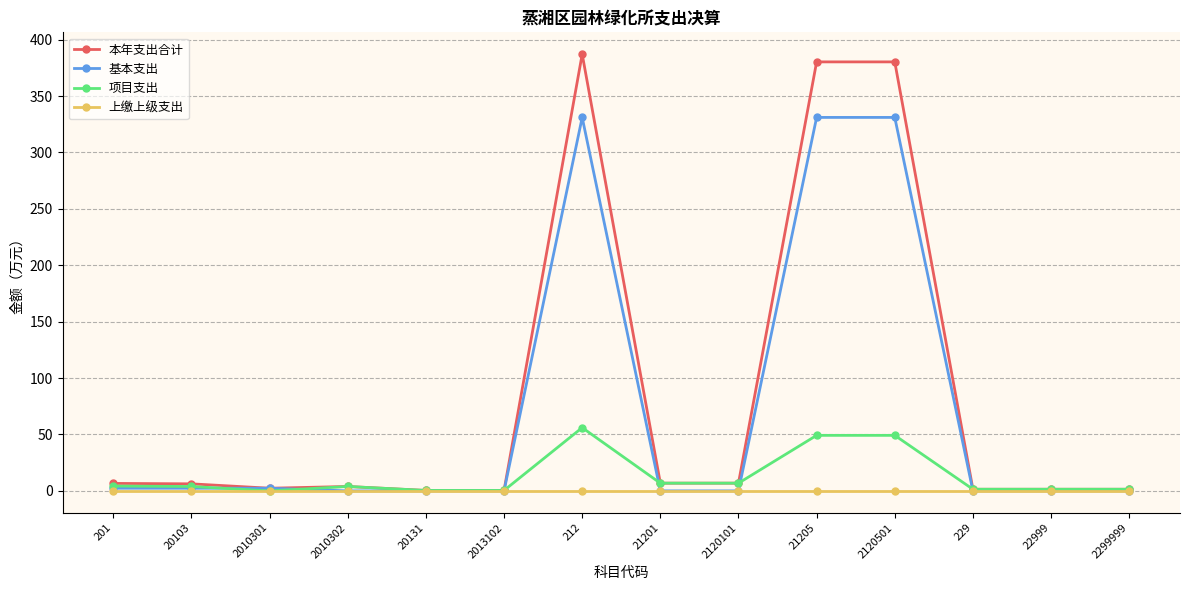

True or false: 基本支出 has a value of 2.4 at 201.

True